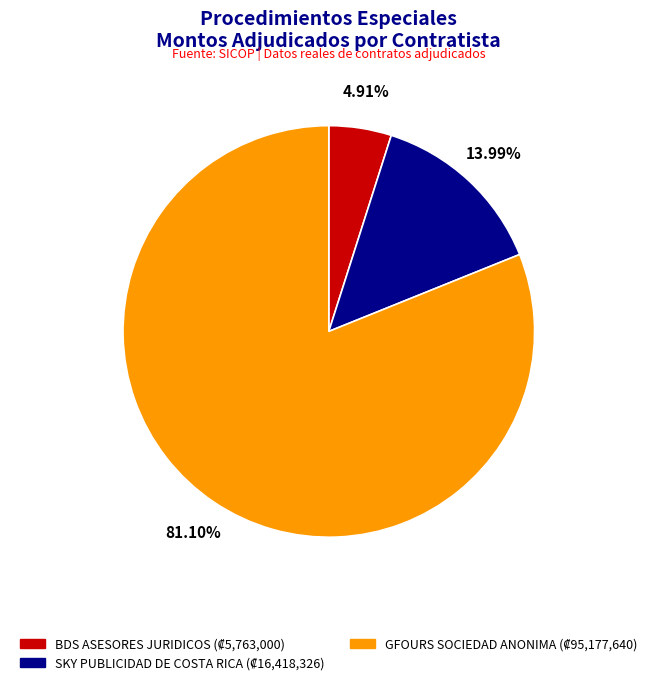

To the nearest percent, what portion does BDS ASESORES JURIDICOS represent?

5%